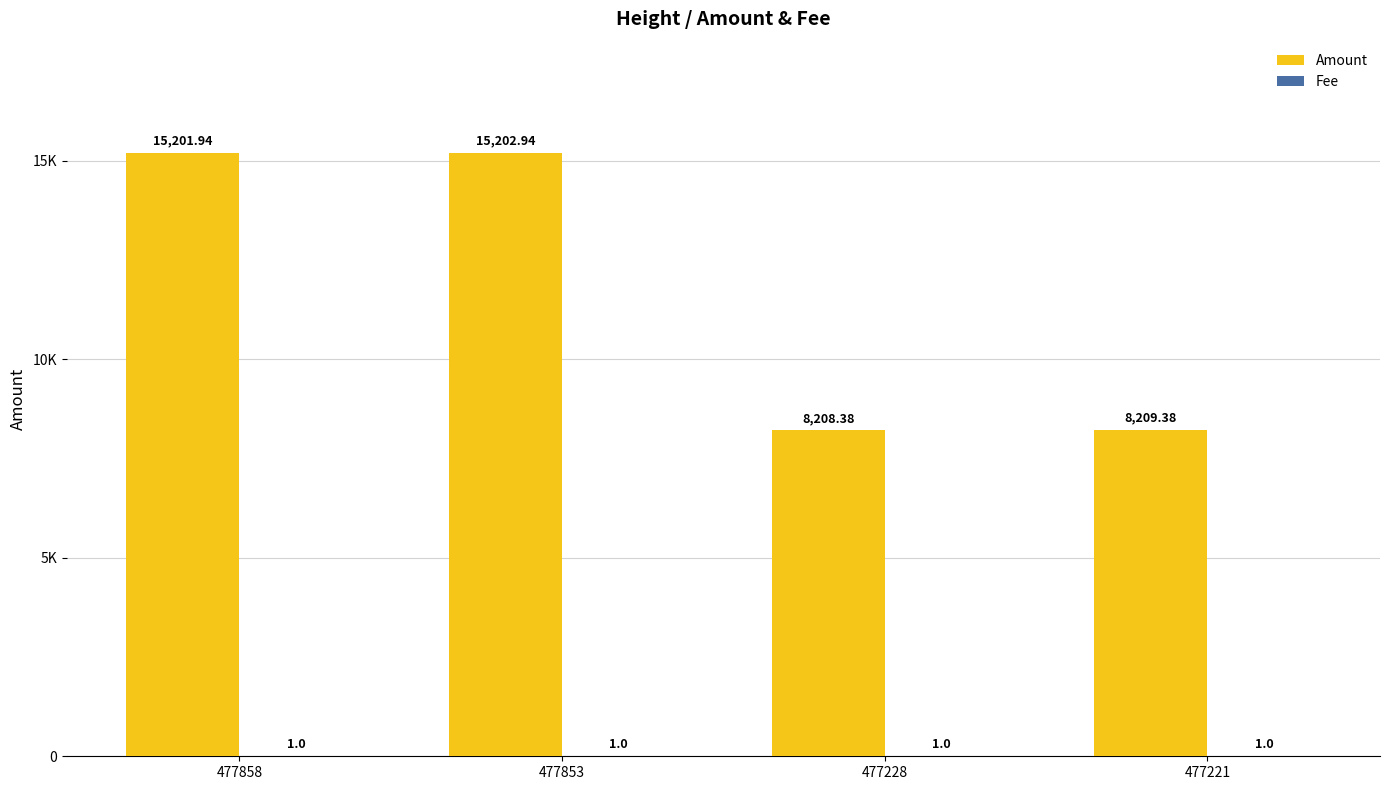

Are the bars horizontal?

No